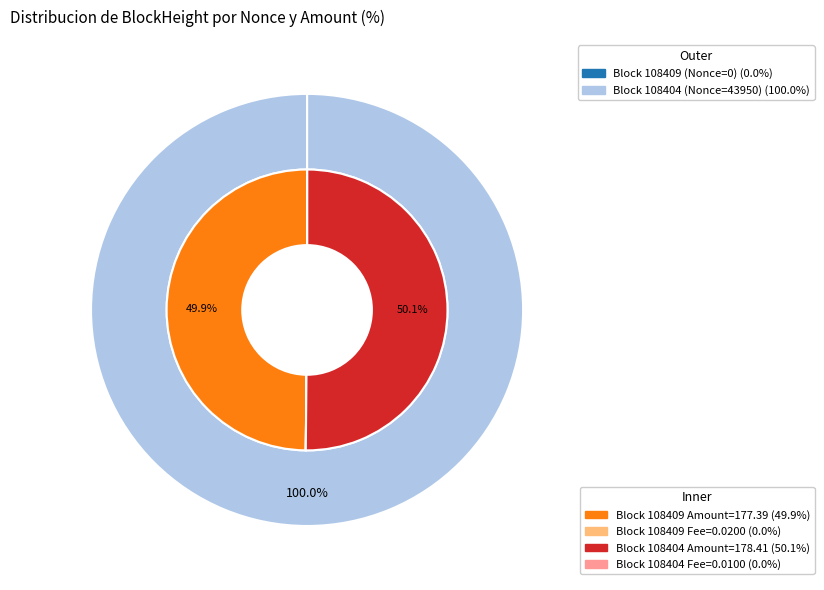

How many segments does this pie chart have?

2